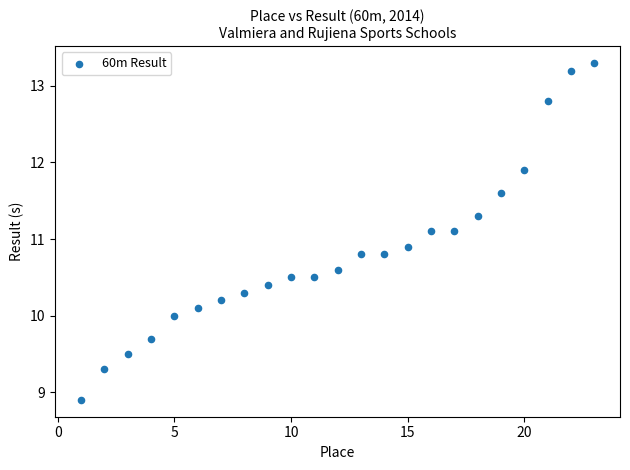

What is the range of X values (max minus min)?

22.0